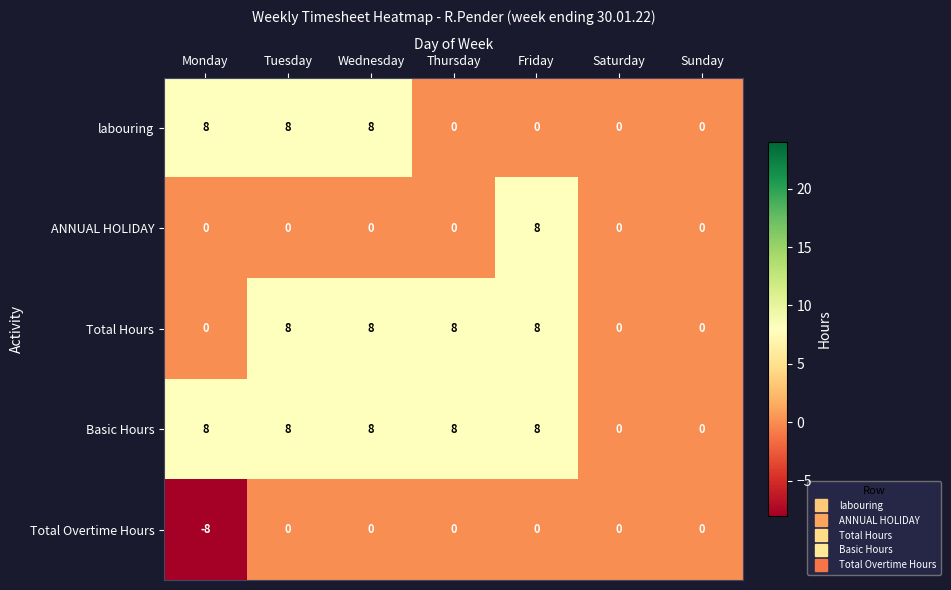

At how many categories does at least one series exceed -2?

7